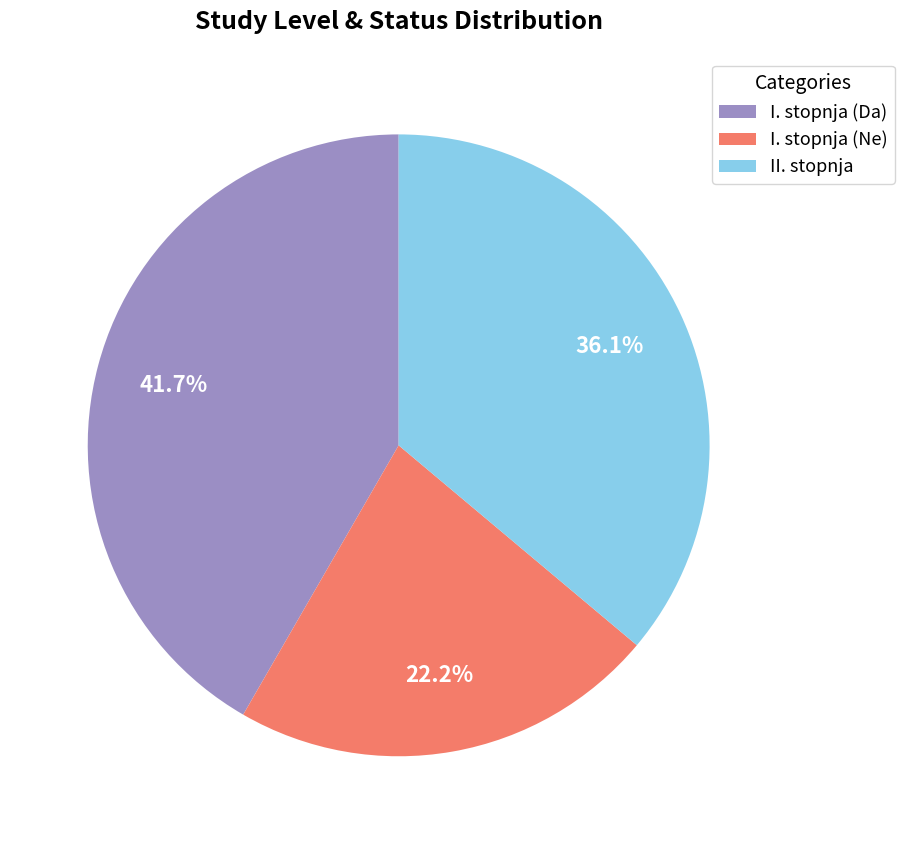

Rank the categories by value from highest to lowest.

I. stopnja (Da), II. stopnja, I. stopnja (Ne)